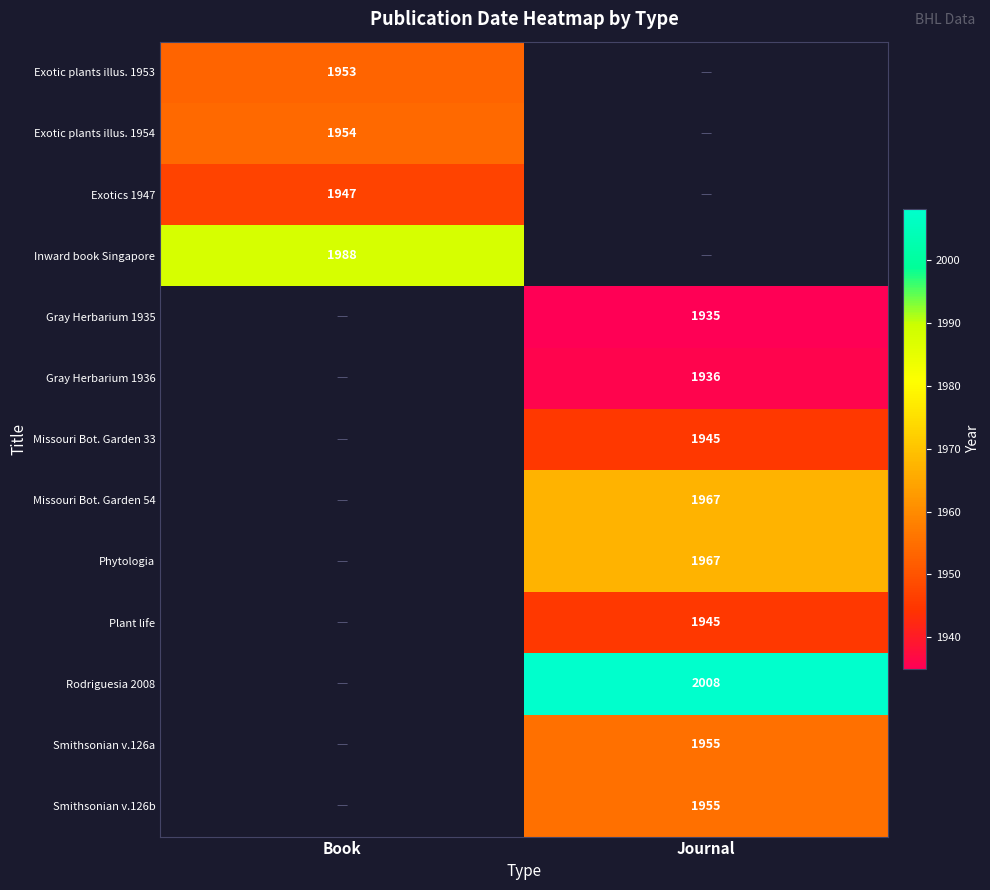

True or false: Smithsonian v.126b has a value of 1955 at Journal.

True